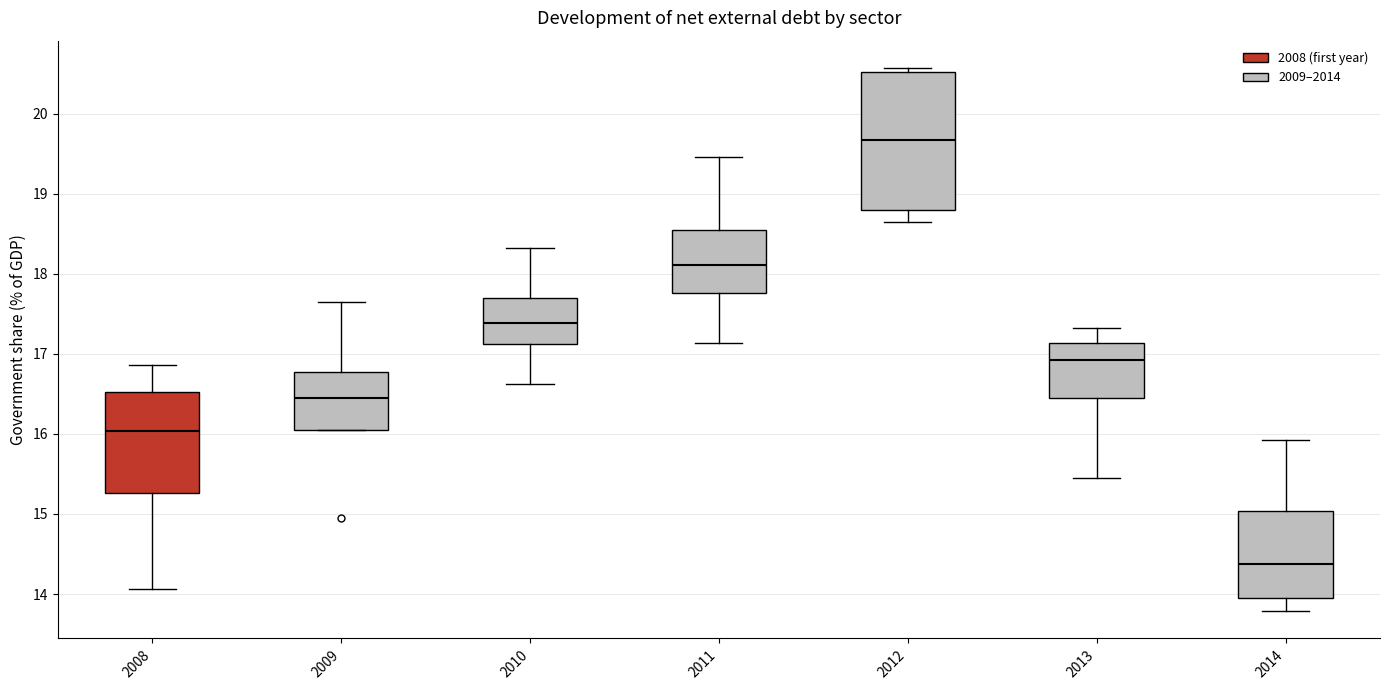

Which box is the tallest, from its lower edge to its upper edge?

2012